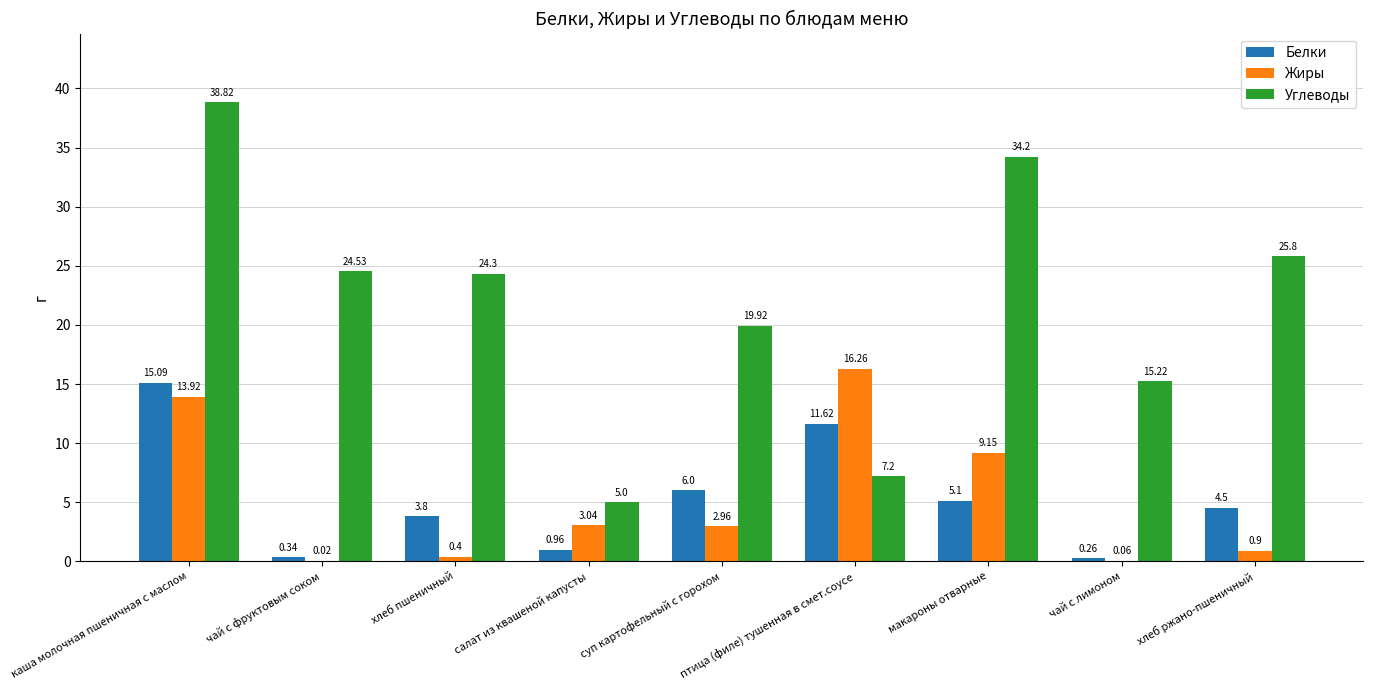

Which category has the highest value in the Жиры series?

птица (филе) тушенная в смет.соусе